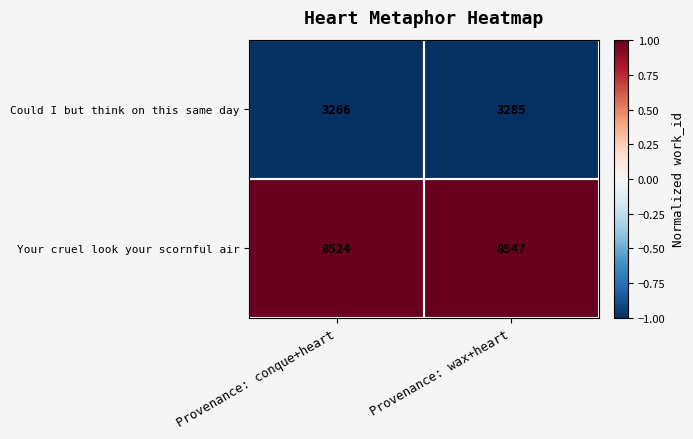

At which label is Your cruel look your scornful air closest to 8535?

Provenance: conque+heart